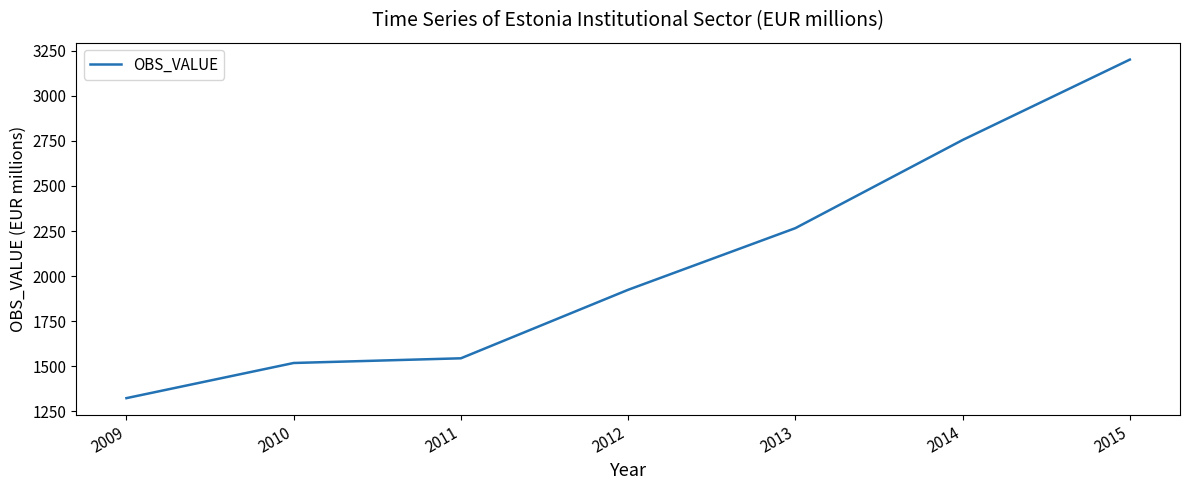

What is the change in value from 2012 to 2015?

+1277